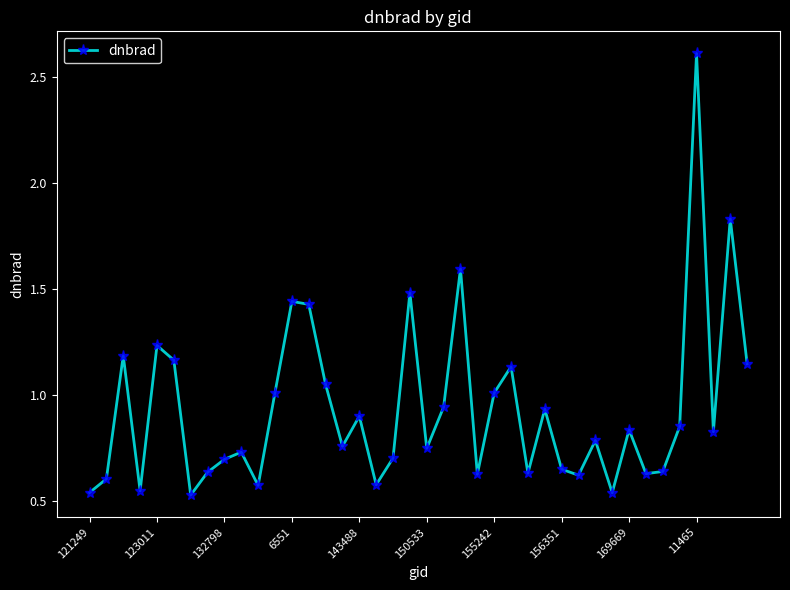

What is the value of the 23rd point from the left?

1.6